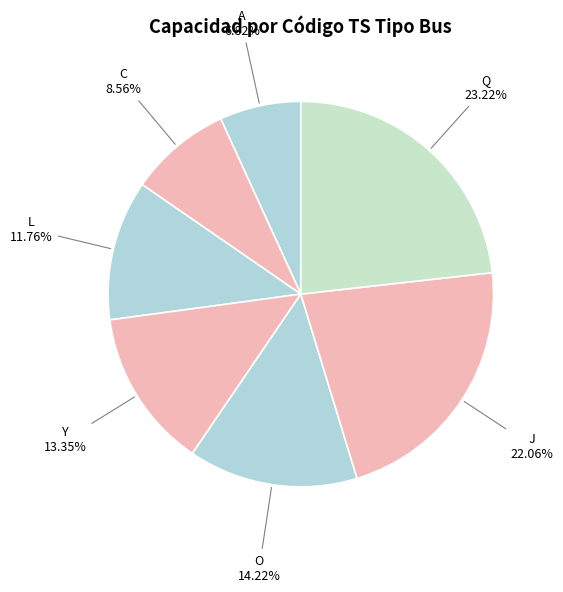

Rank the categories by value from lowest to highest.

A, C, L, Y, O, J, Q